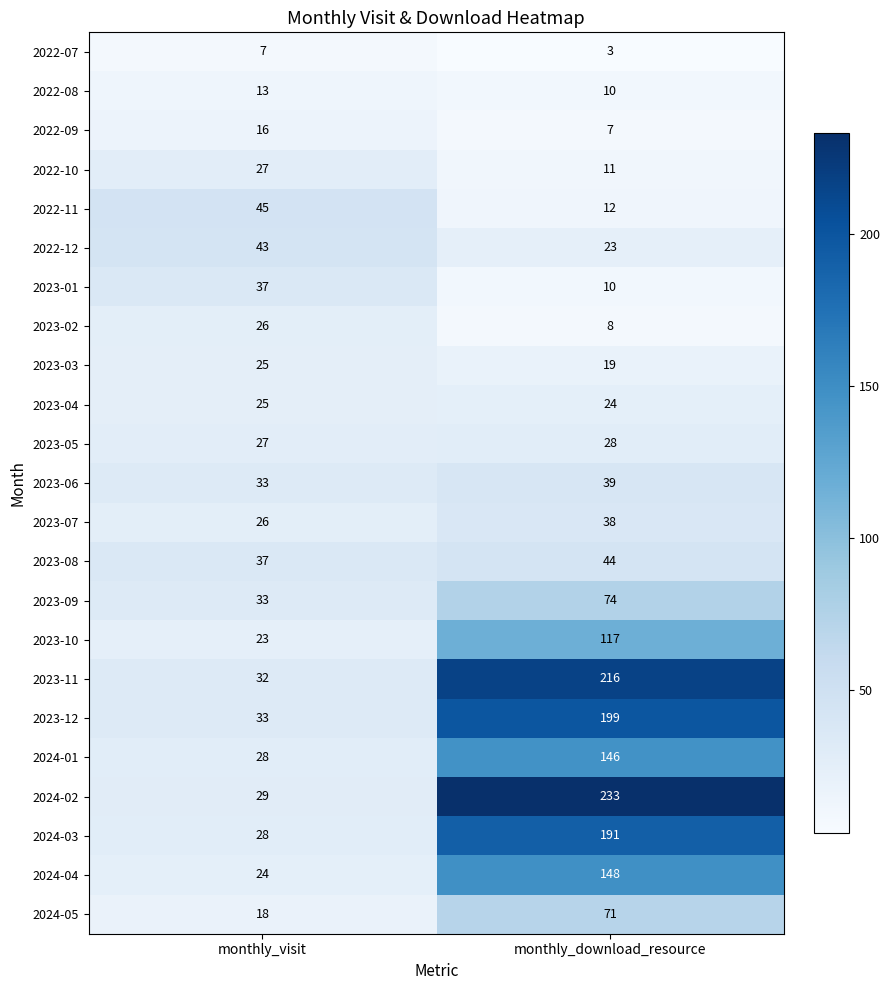

Between monthly_visit and monthly_download_resource, which series saw the biggest shift?

2024-02